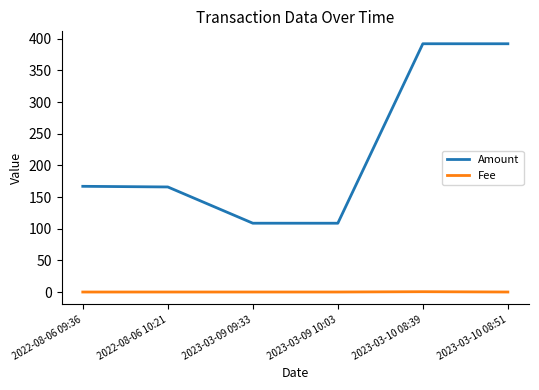

True or false: Fee and Amount cross at least once.

False